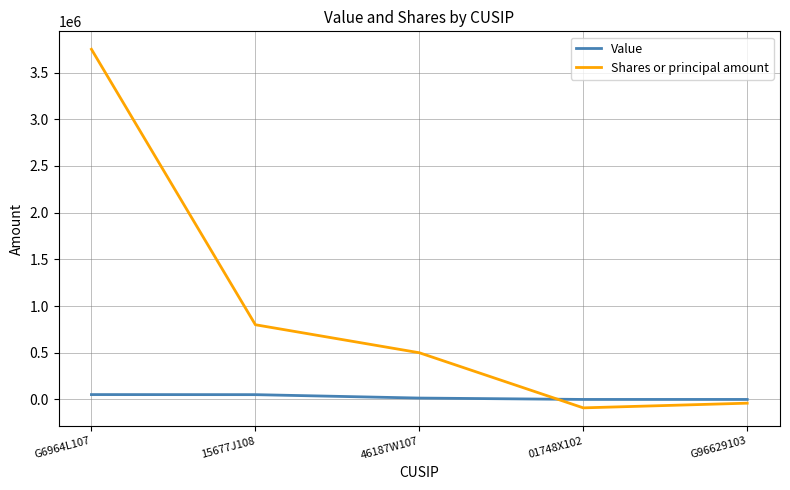

What is the maximum value for Shares or principal amount?

3750000